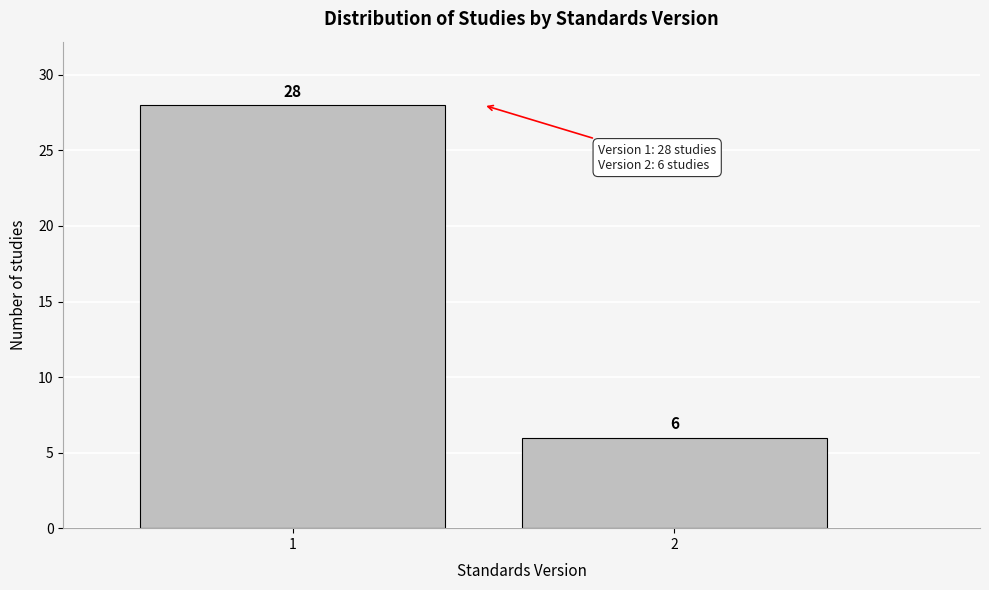

Reading left to right, transcribe all the data shown in this chart.

1=28	2=6